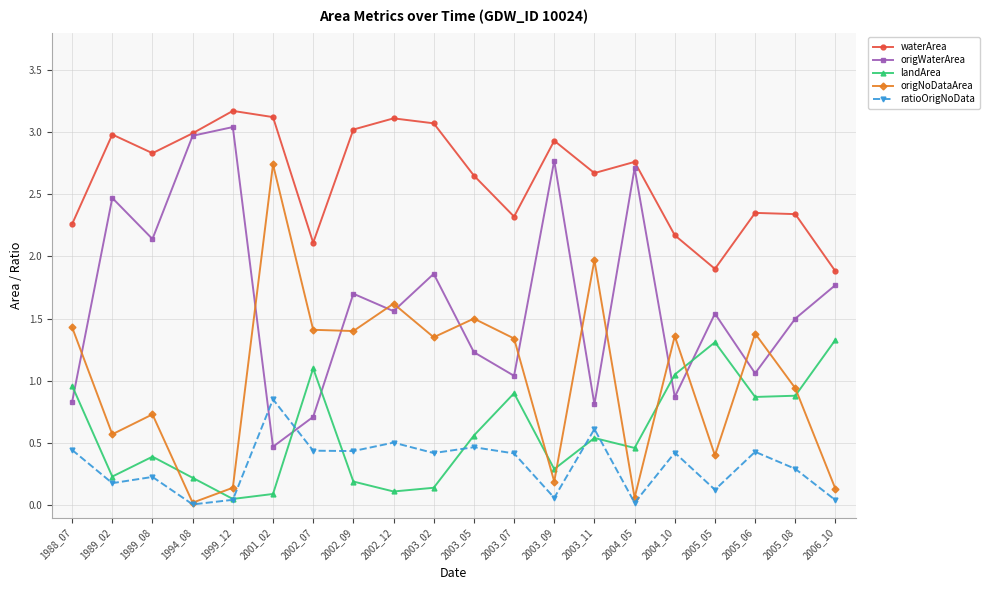

What are all the series names shown in the legend?

waterArea, origWaterArea, landArea, origNoDataArea, ratioOrigNoData